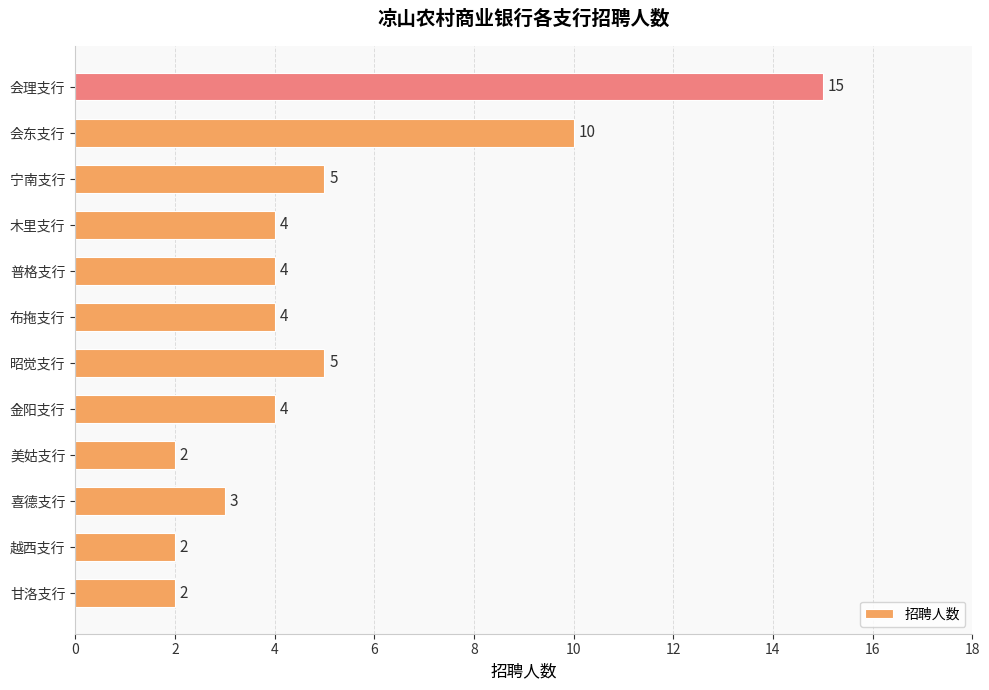

What is the maximum value shown in the chart?

15